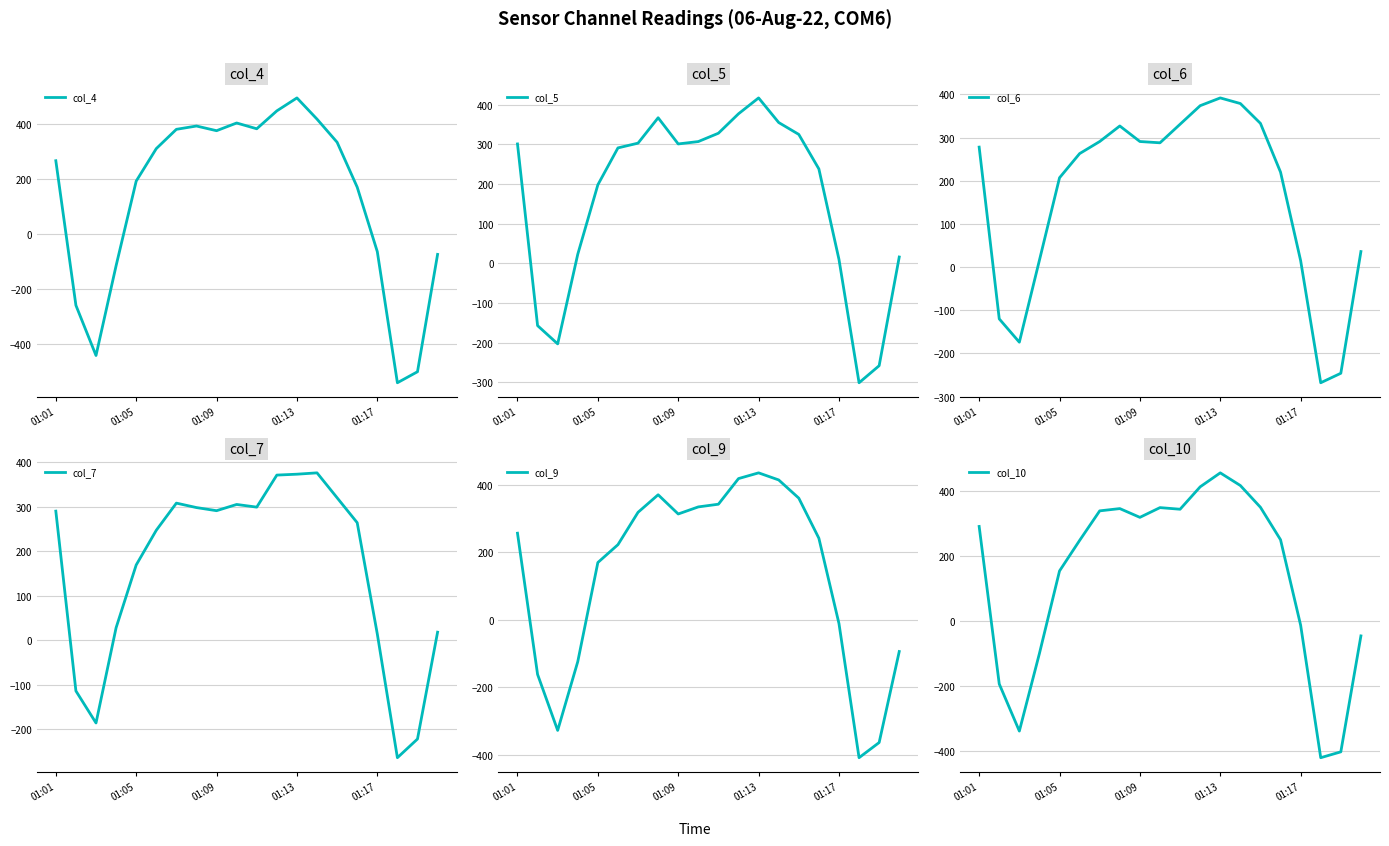

Is this an area chart (filled region under the line)?

No